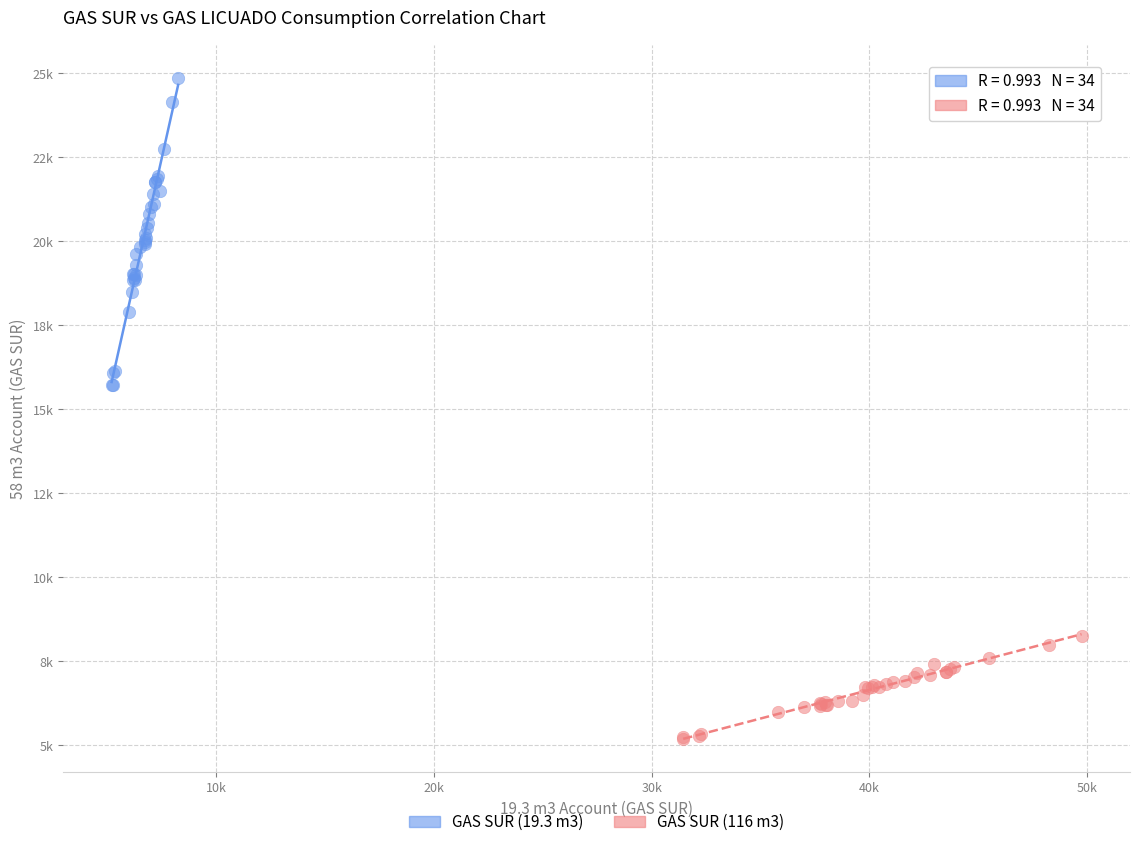

Which series reaches the minimum Y coordinate?

GAS SUR (116 m3)